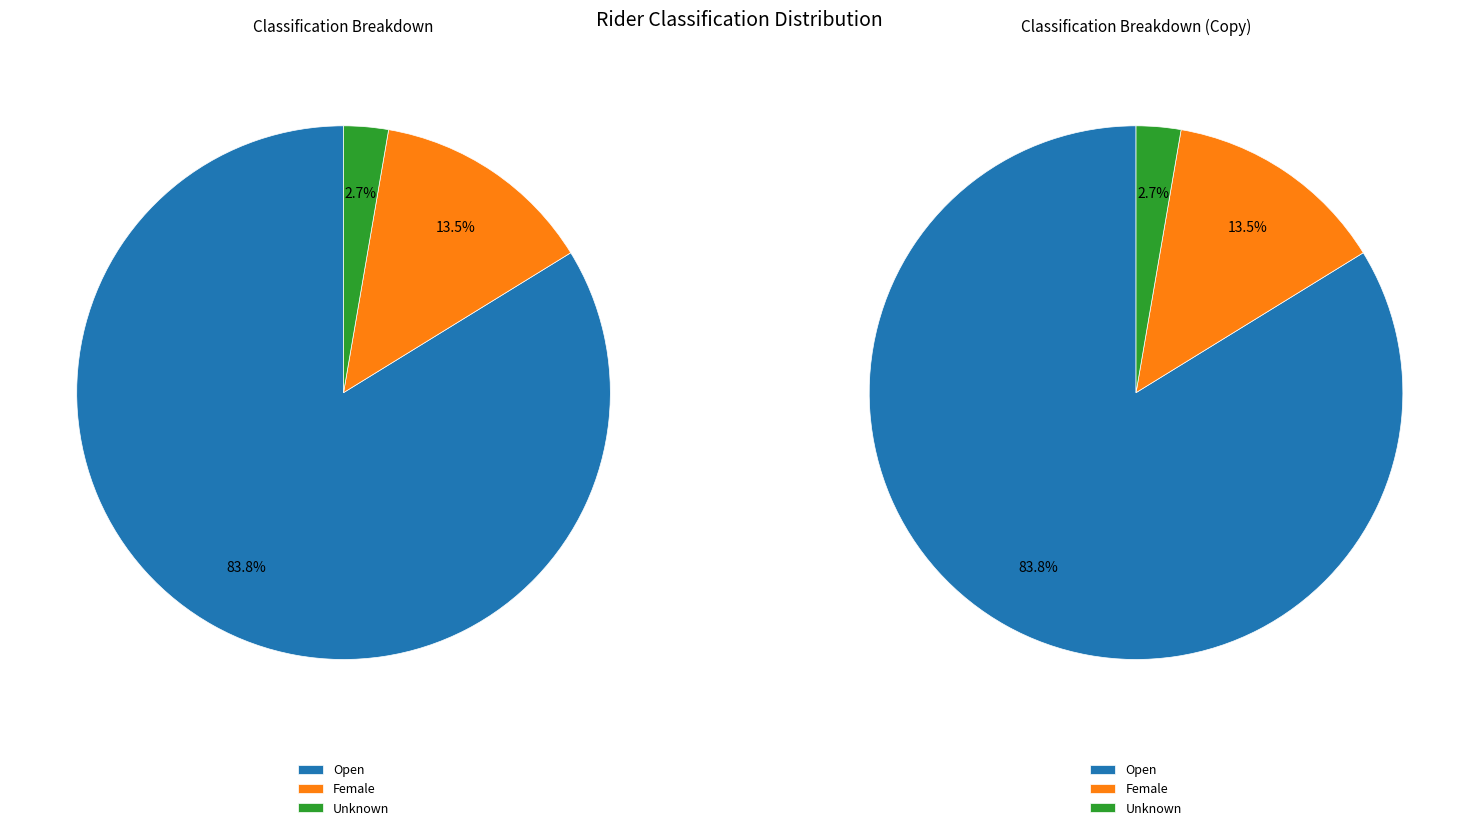

Between Female and Open, which is larger?

Open